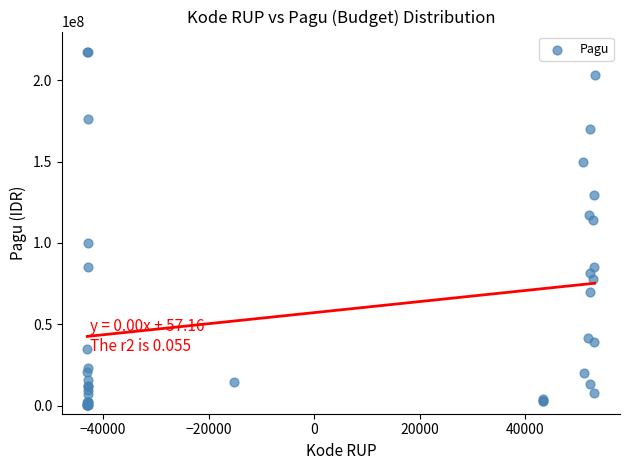

What Y value in the scatter plot is closest to 108830000?

114296000